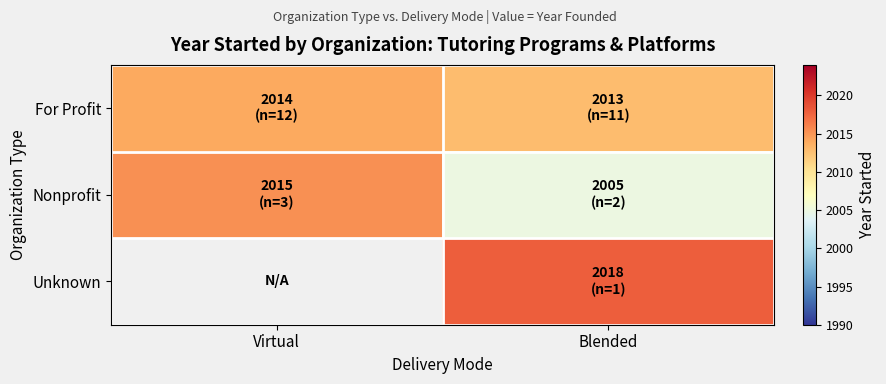

What is the maximum value shown in the chart?

2018.0